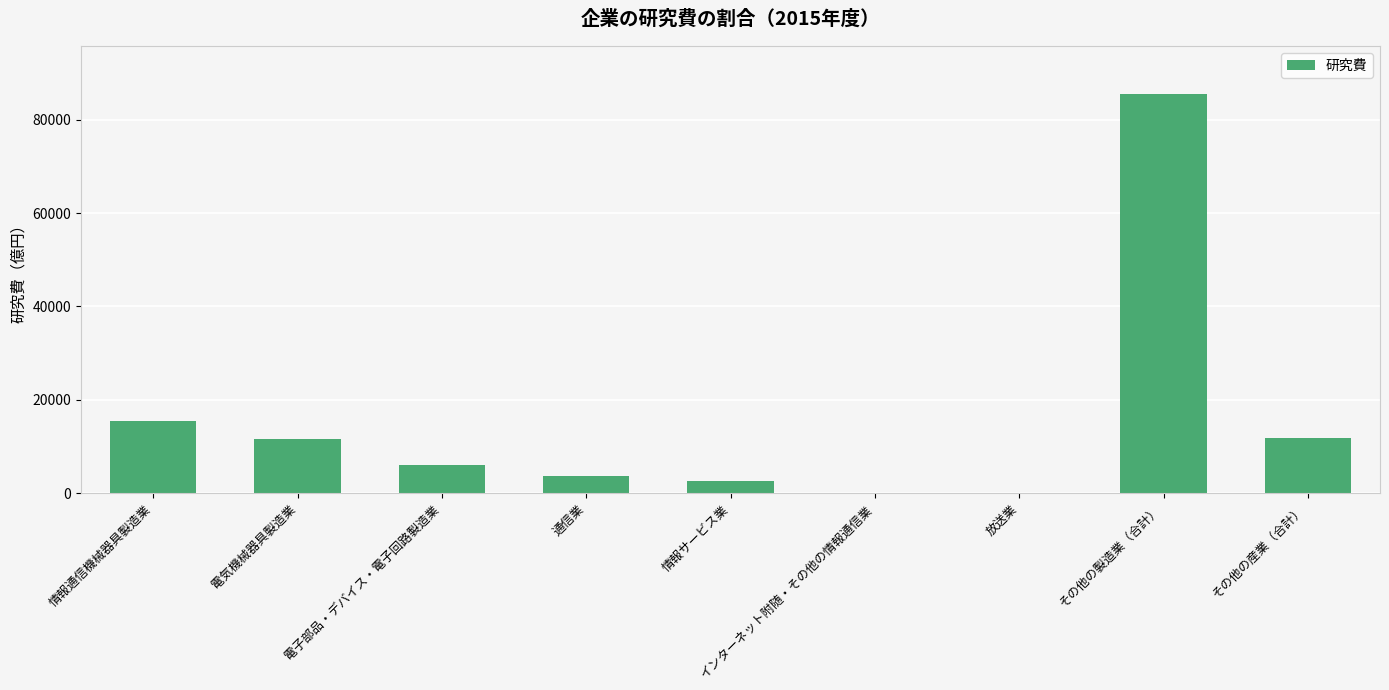

Are the bars horizontal?

No